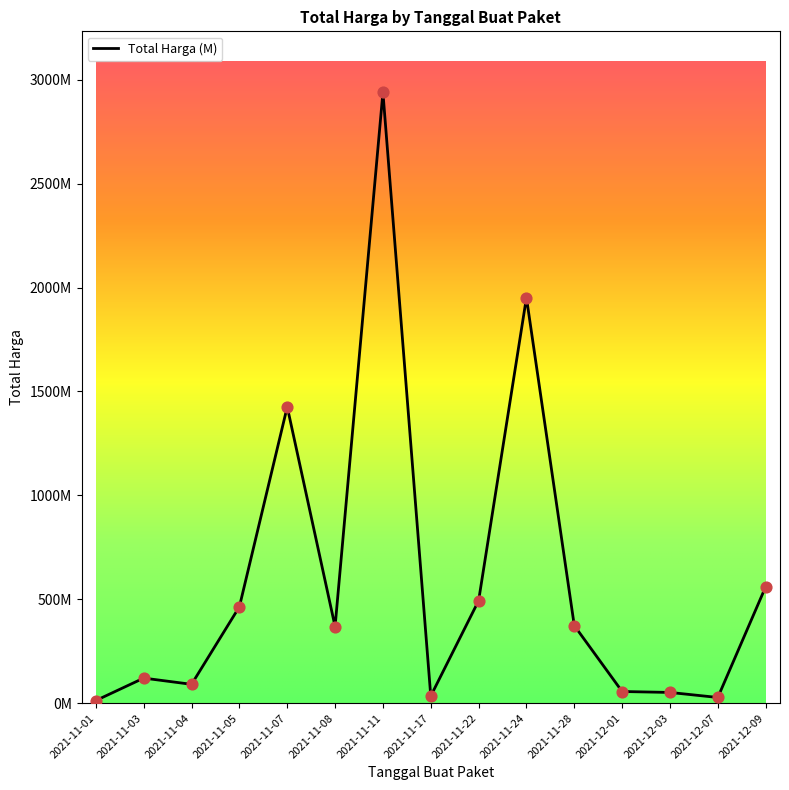

What is the change in value from 2021-11-24 to 2021-12-01?

-1895181400